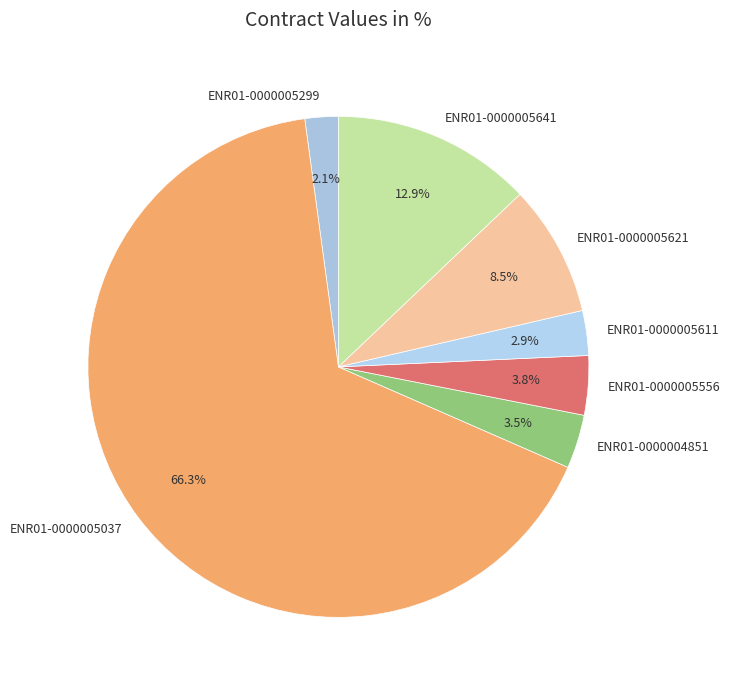

Does ENR01-0000005299 account for over 50% of the chart?

No